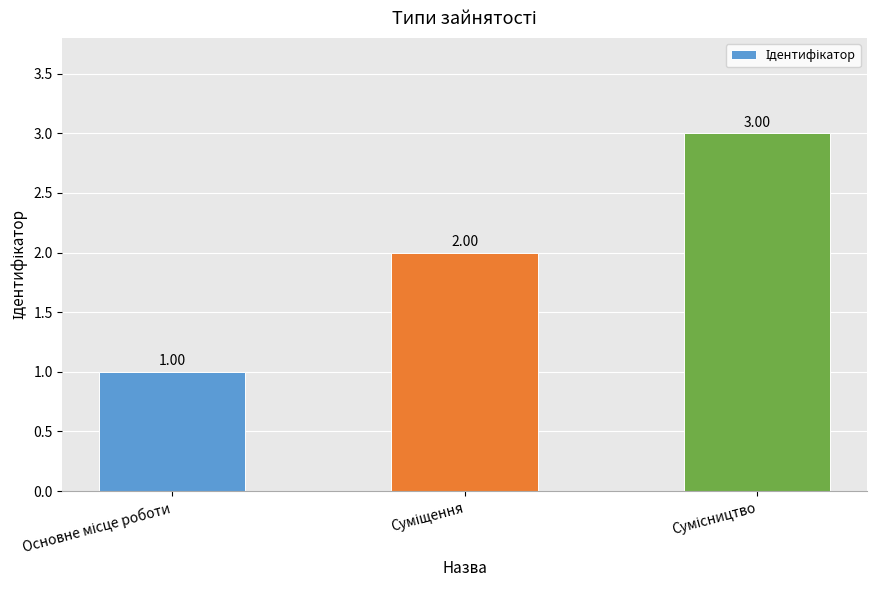

What is the sum of all values?

6